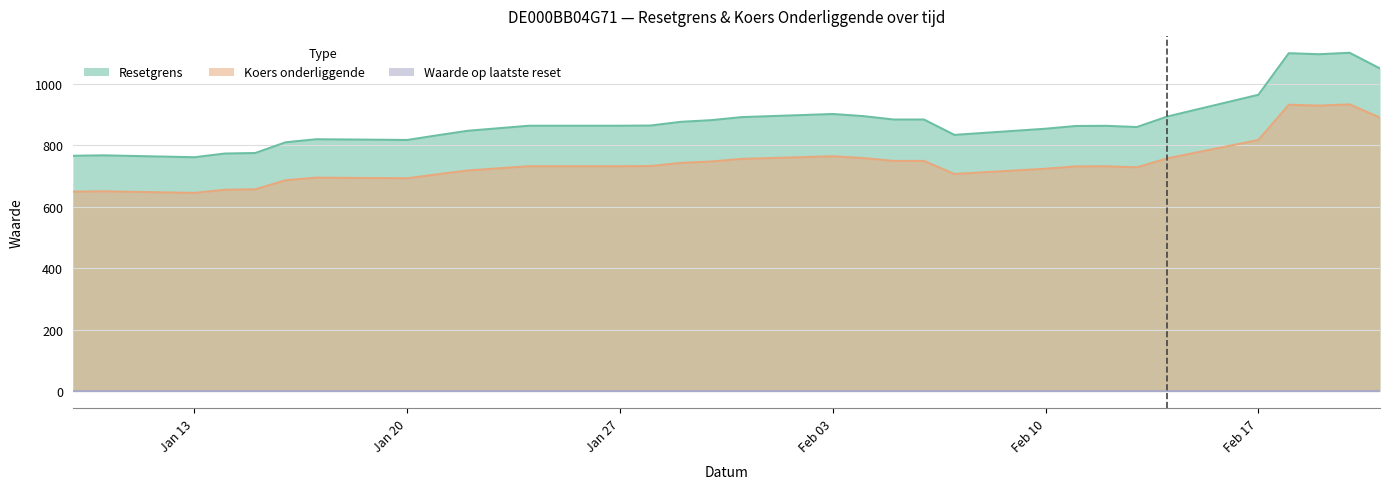

Count the number of categories in the chart.

31